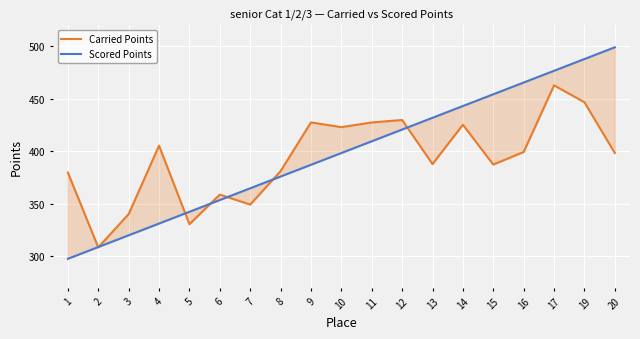

What is the sum of the Scored Points values at 20 and 13?

931.1